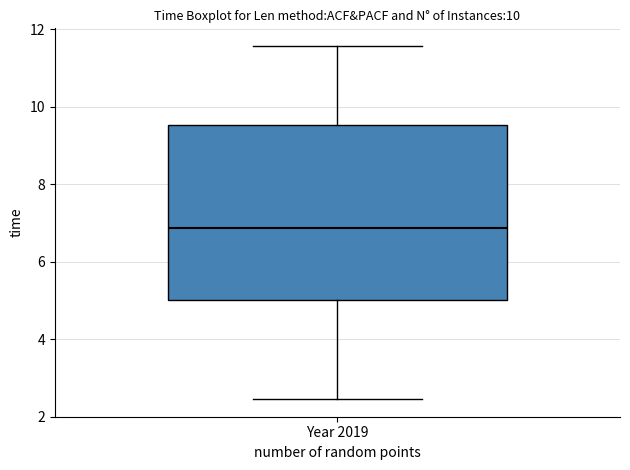

Where does the lower whisker of the box for Year 2019 end on the y-axis? The values are not printed on the chart, so give them approximately, as read against the axis.

2.4